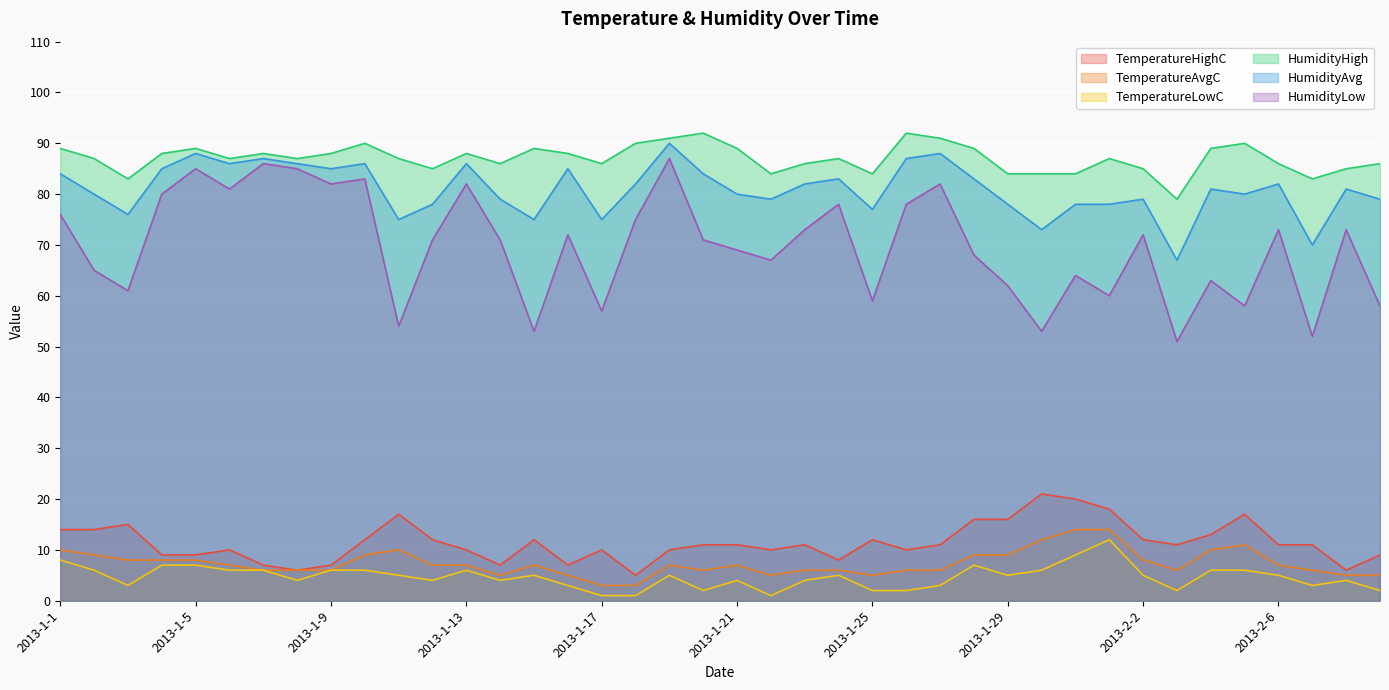

Is it true that HumidityAvg equals 90 at 2013-1-19?

True